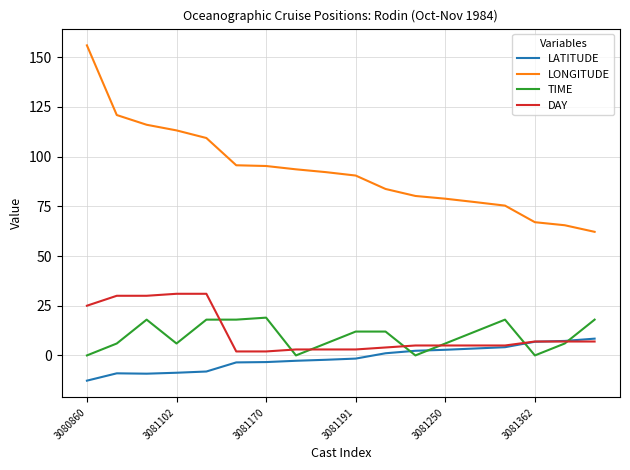

Which series has the largest total across all categories?

LONGITUDE